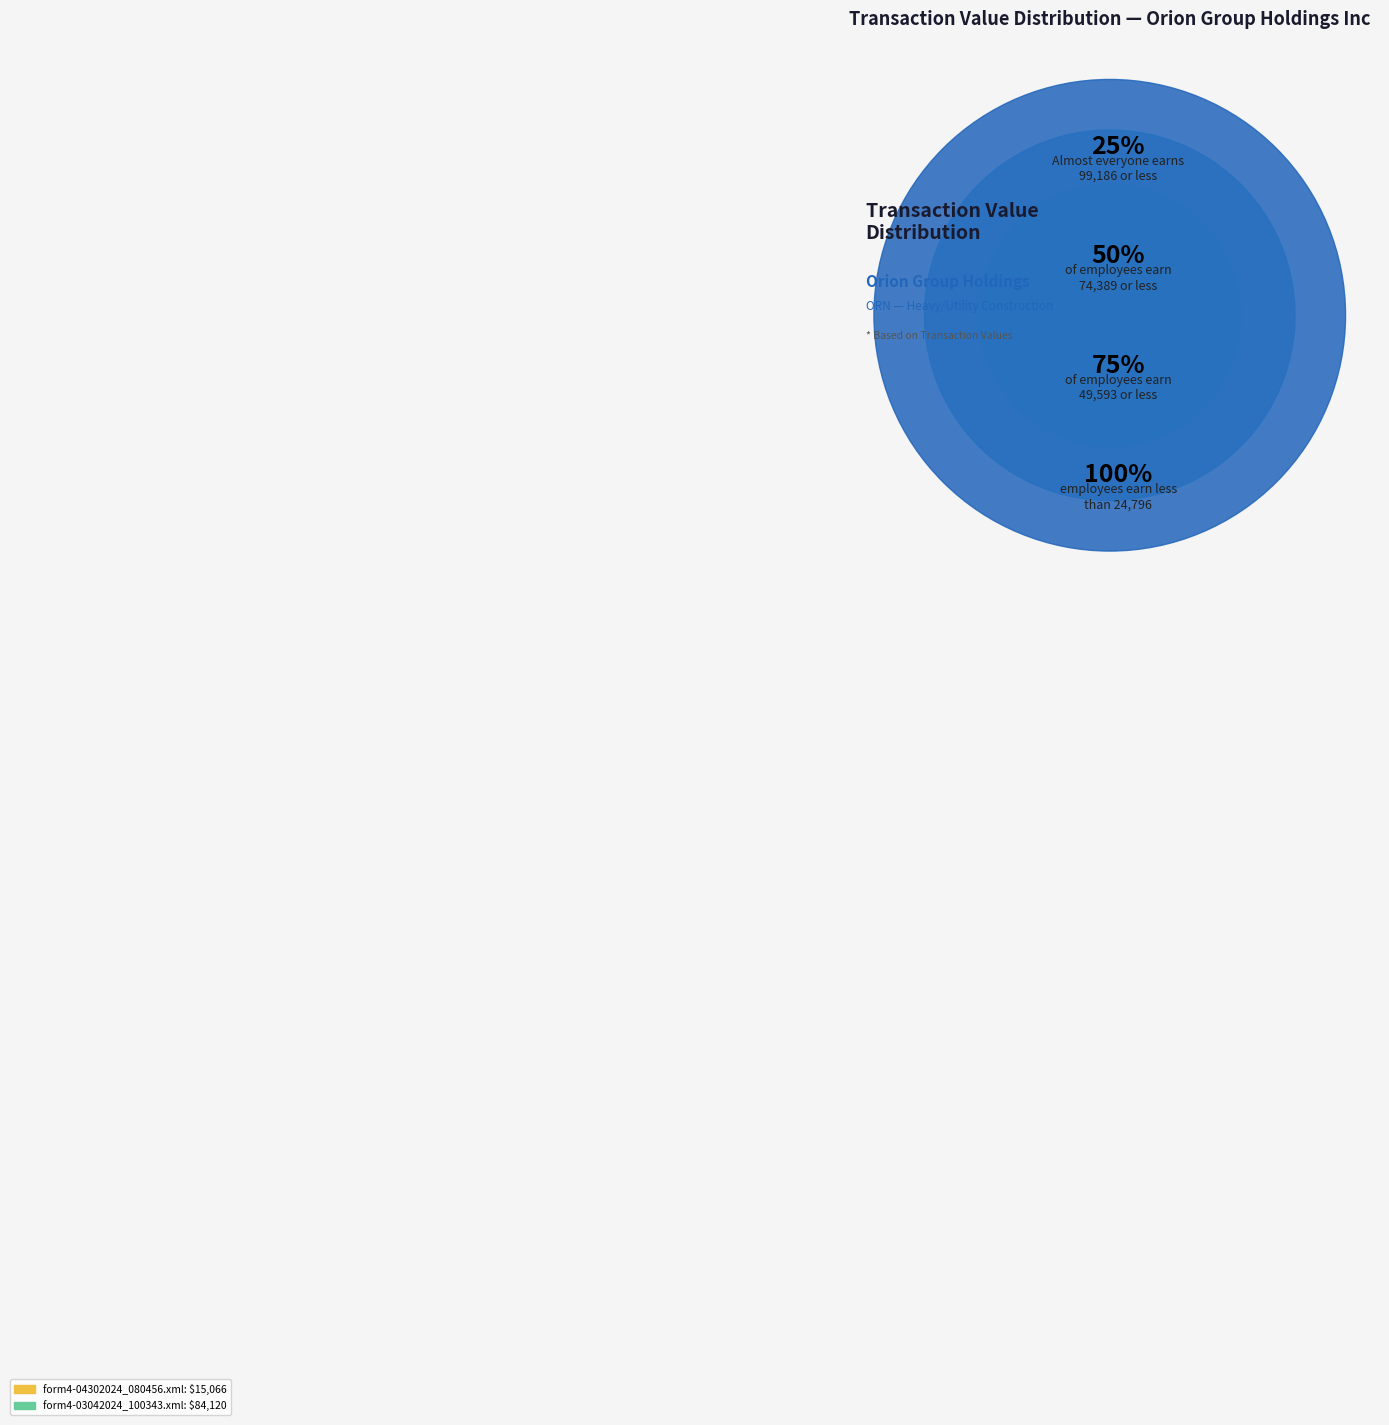

What percentage is the form4-04302024_080456.xml slice, to the nearest percent?

15%